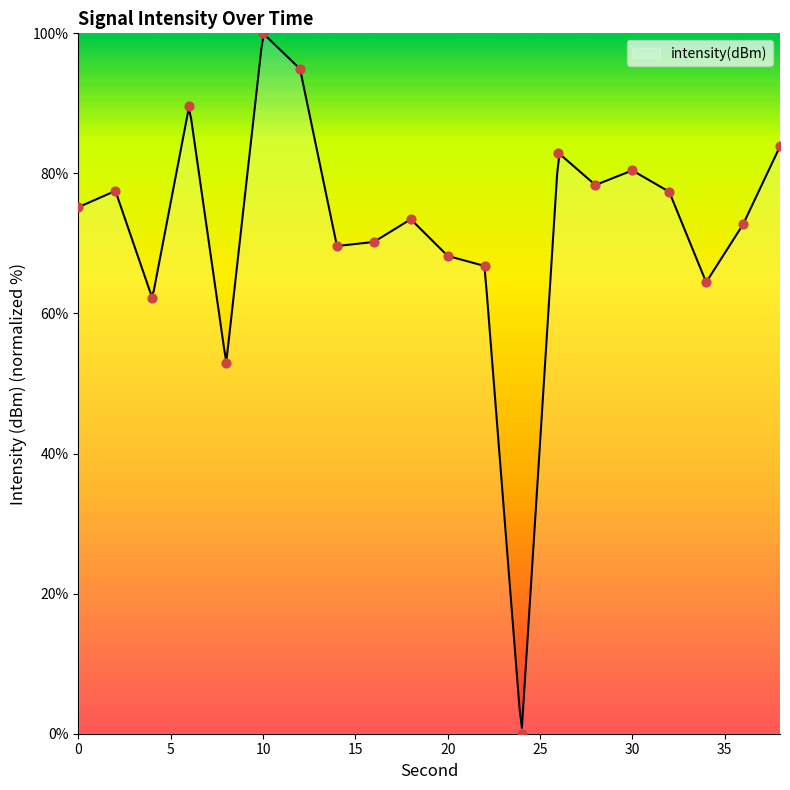

Between 10 and 38, which is larger?

10